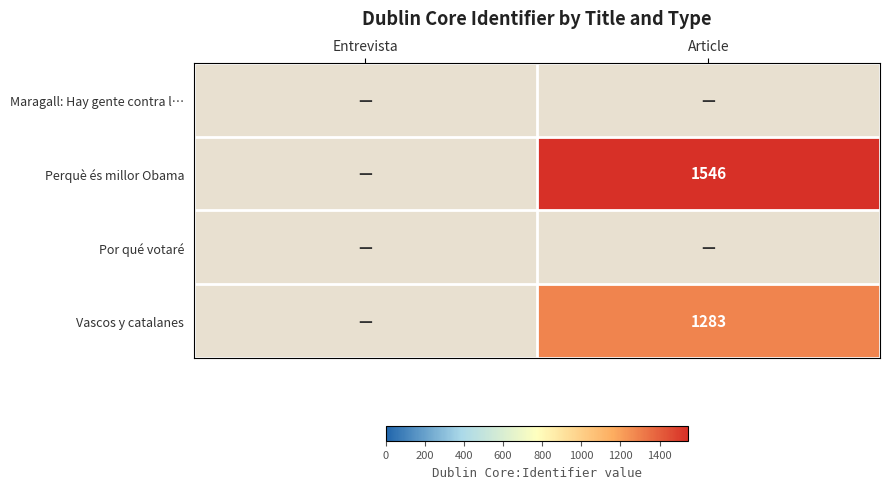

Which label corresponds to the largest value in the chart?

Article